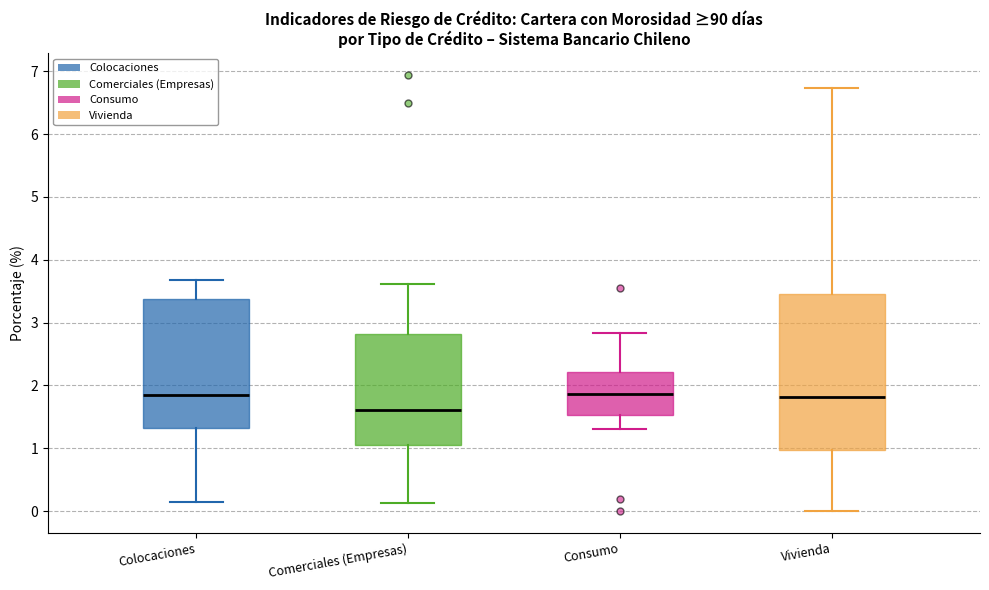

Where does the upper whisker of the box for Consumo end on the y-axis? The values are not printed on the chart, so give them approximately, as read against the axis.

2.8